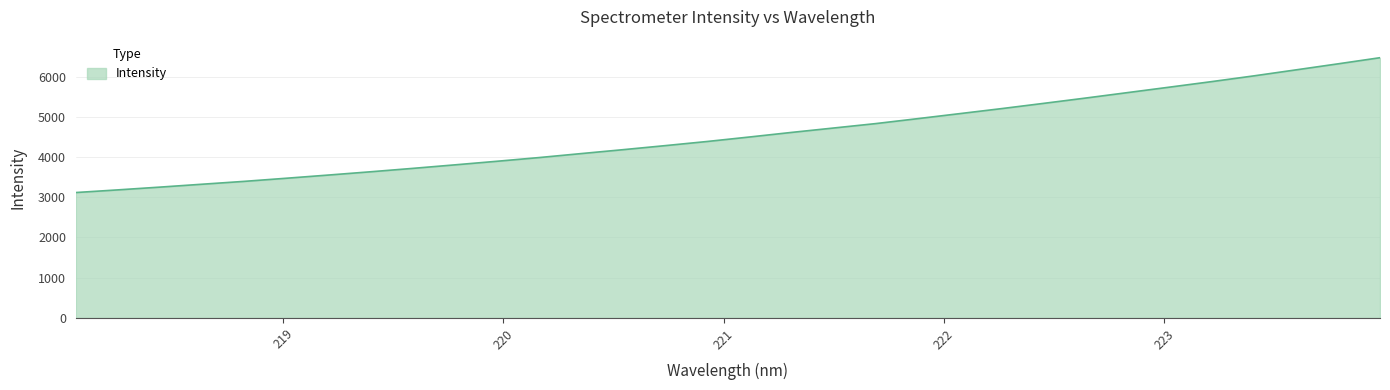

What is the smallest value displayed?

3117.2